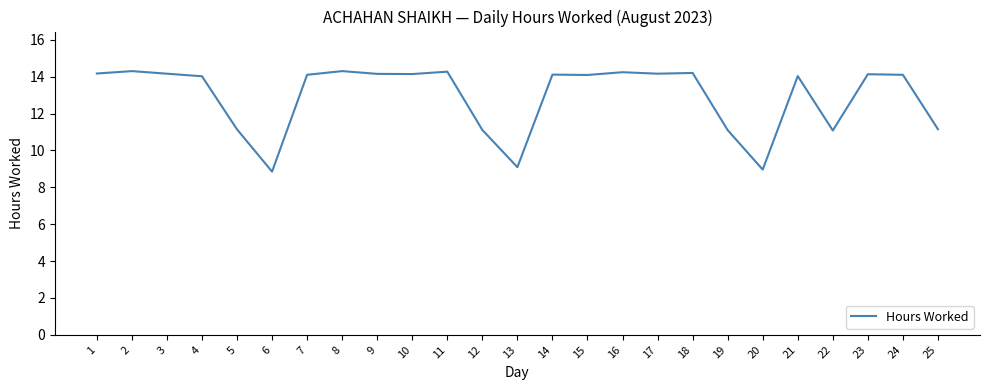

Does the chart display data point markers on the line(s)?

No